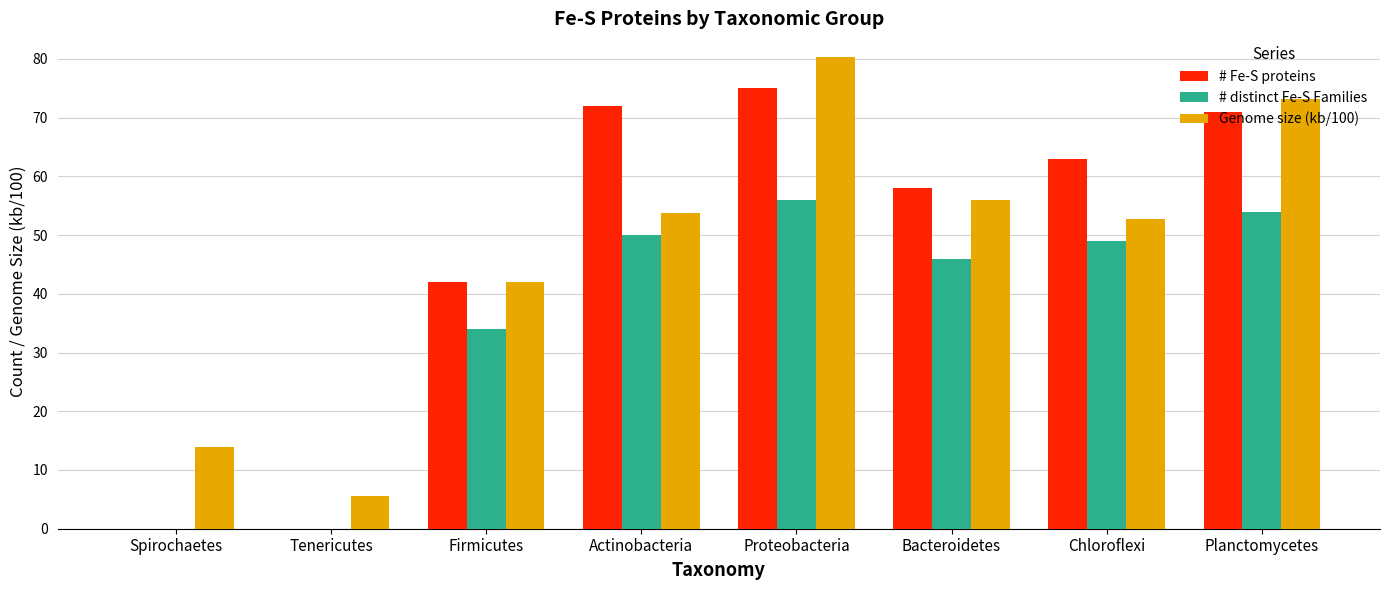

Which label corresponds to the largest value in the chart?

Proteobacteria